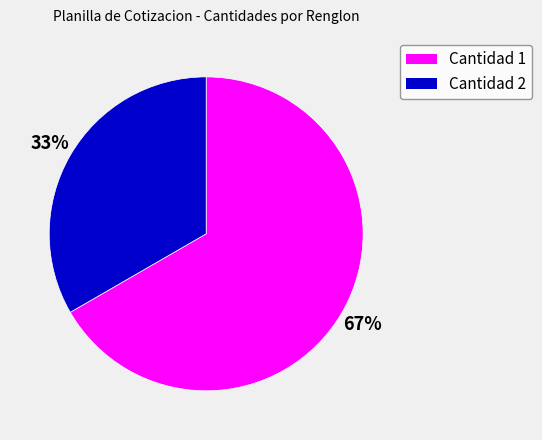

Is there a majority slice in this chart?

Yes